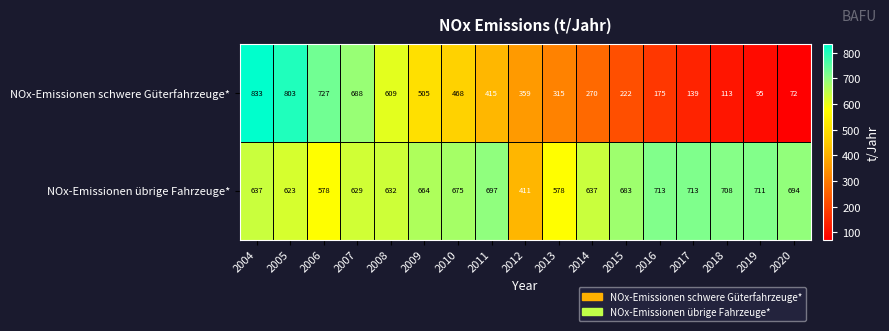

What is the total value across all series at 2018?

821